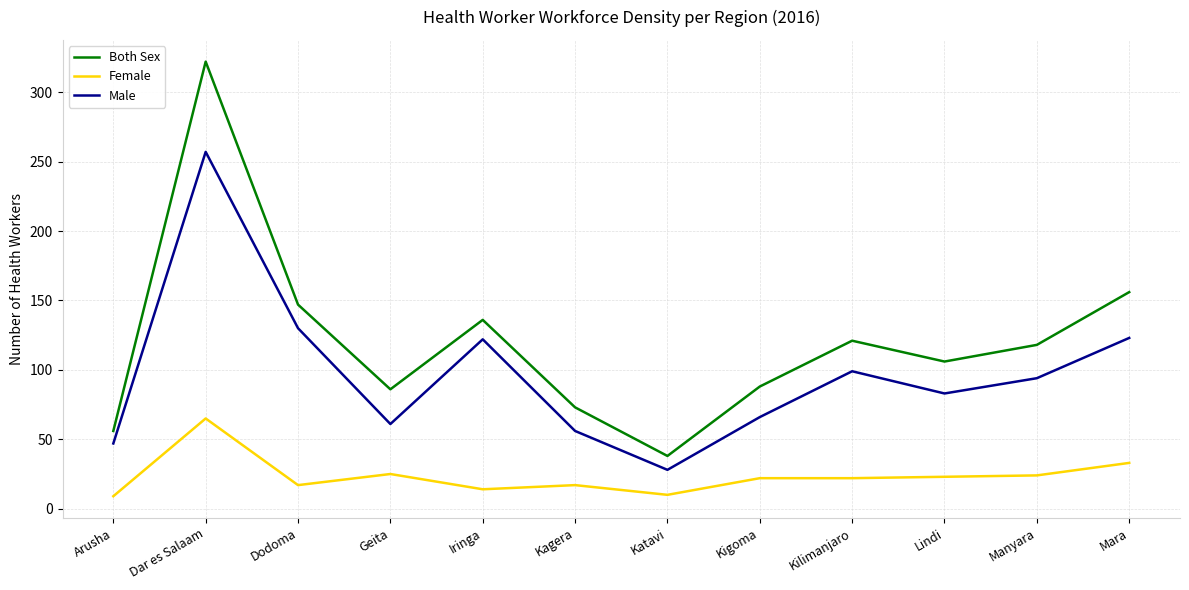

What is the difference between the maximum and minimum values in the Male series?

229